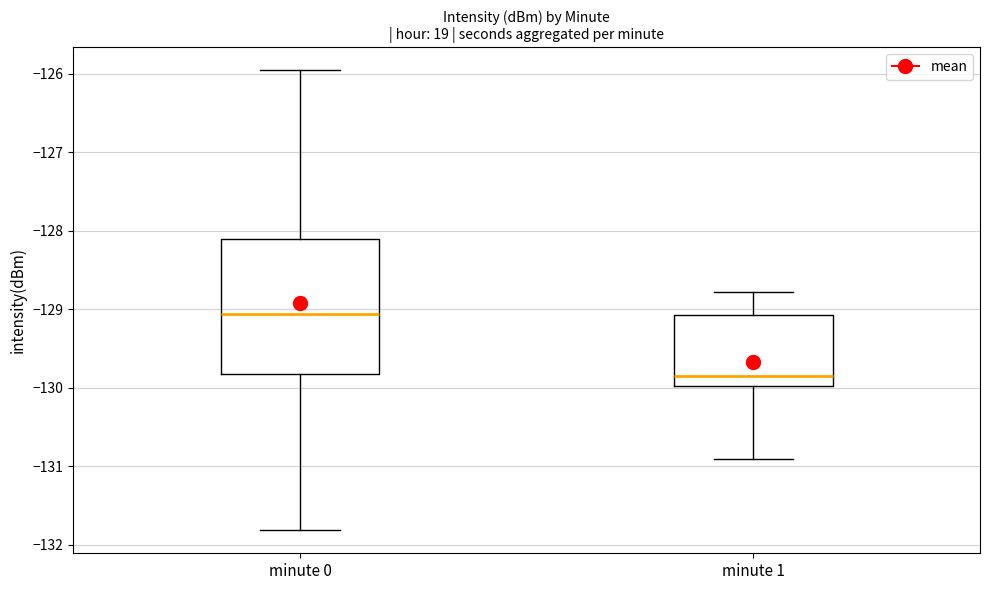

Where does the median line of the box for minute 0 sit on the y-axis? The values are not printed on the chart, so give them approximately, as read against the axis.

-129.1